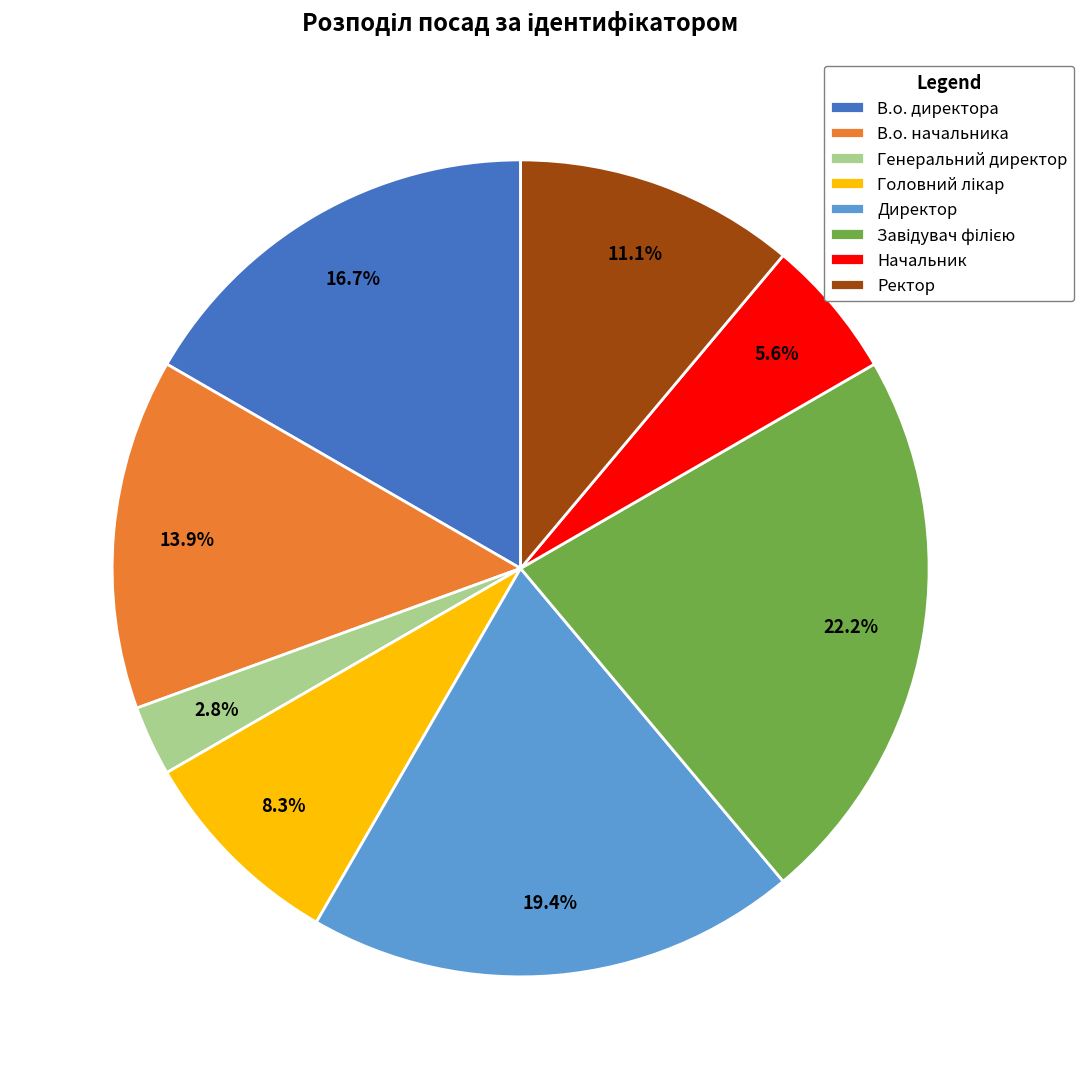

Which slice is the smallest?

Генеральний директор